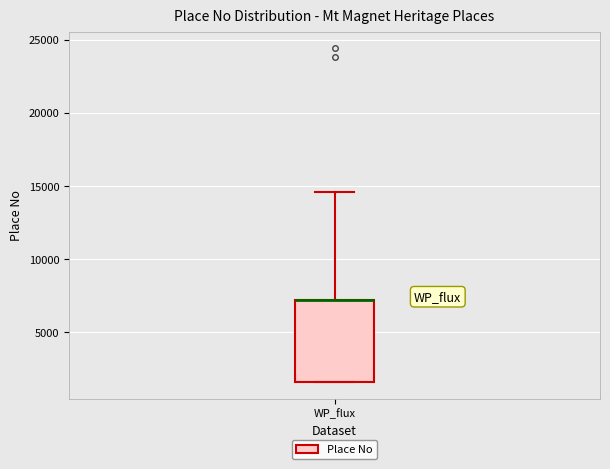

Where is the lower edge of the box for WP_flux on the y-axis? The values are not printed on the chart, so give them approximately, as read against the axis.

1500